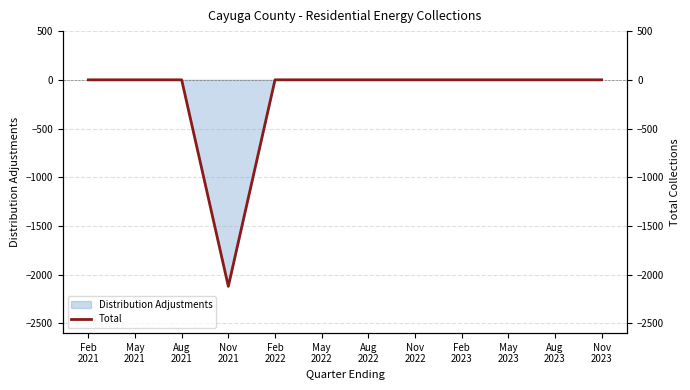

Where is the first local minimum?

Nov
2021